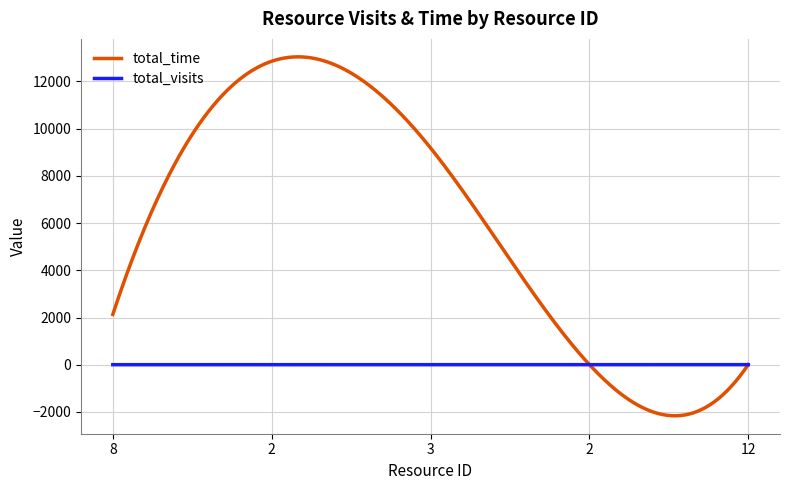

True or false: total_visits and total_time cross at least once.

True